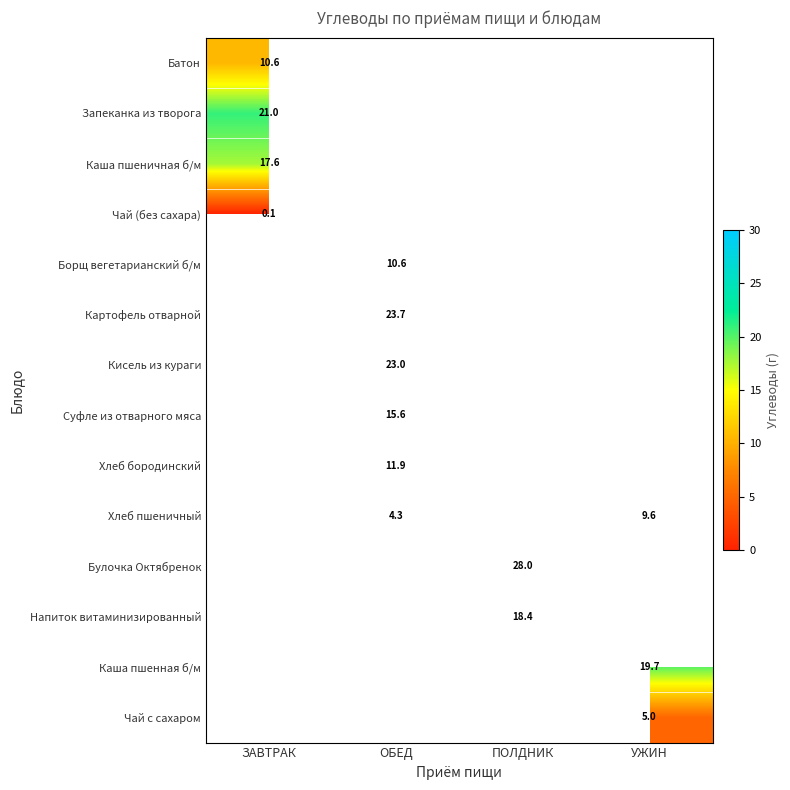

What is the difference between the maximum and second lowest values in the Хлеб пшеничный series?

5.2